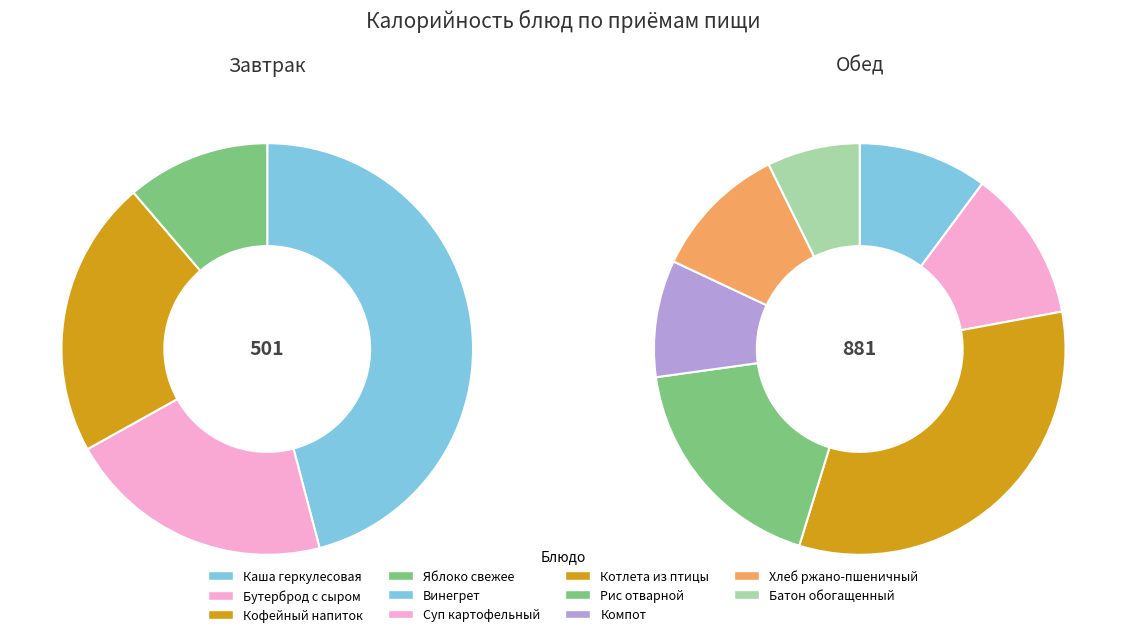

What is the change in value from Котлета рубленая из птицы to Хлеб ржано-пшеничный?

-193.6